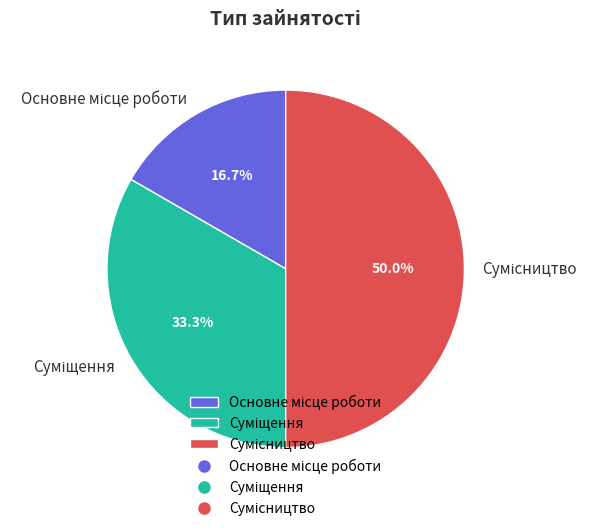

How many slices are in this pie chart?

3